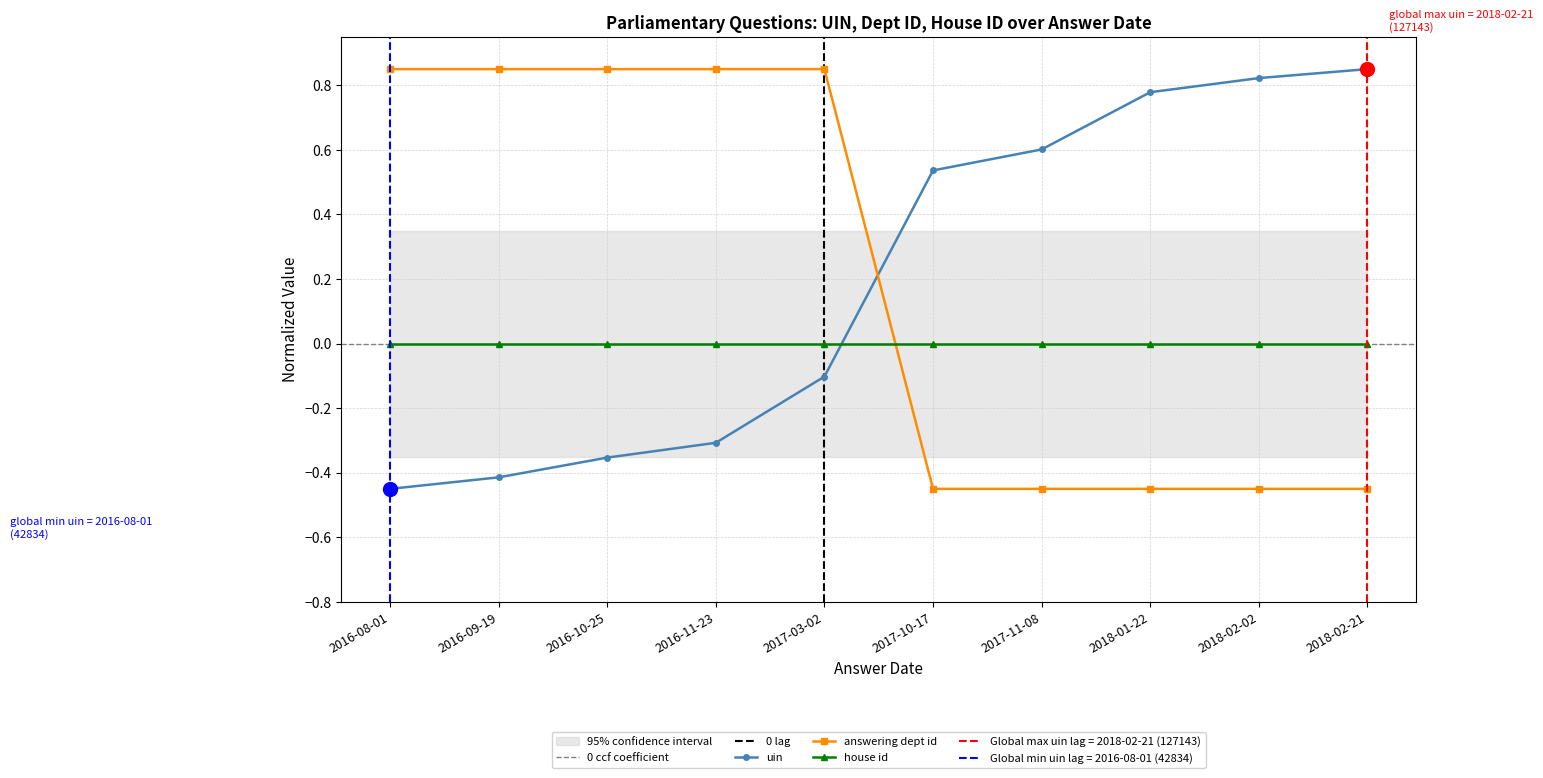

How many data points does each series have?

10